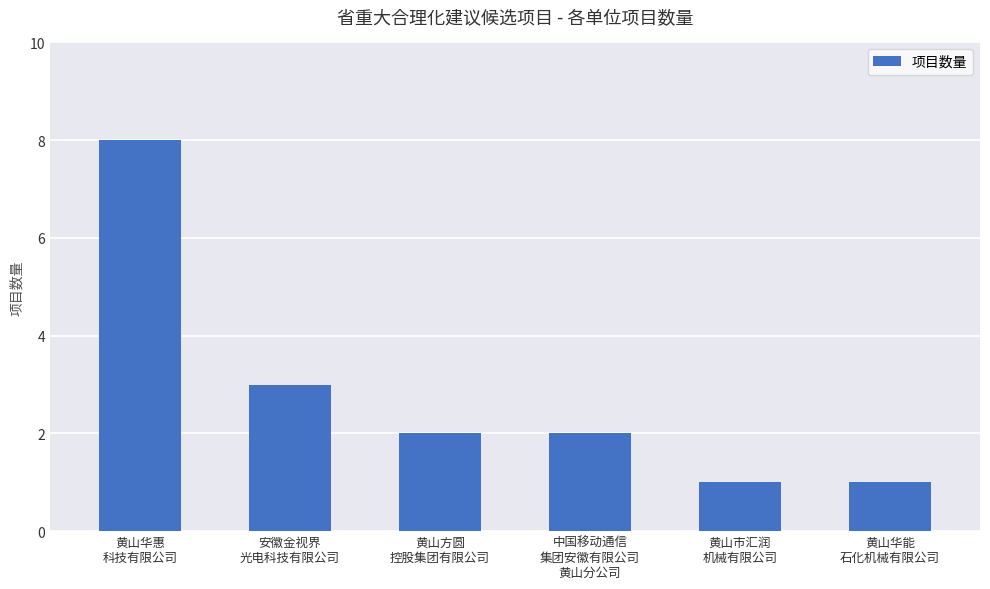

What is the approximate value at 安徽金视界
光电科技有限公司?

3